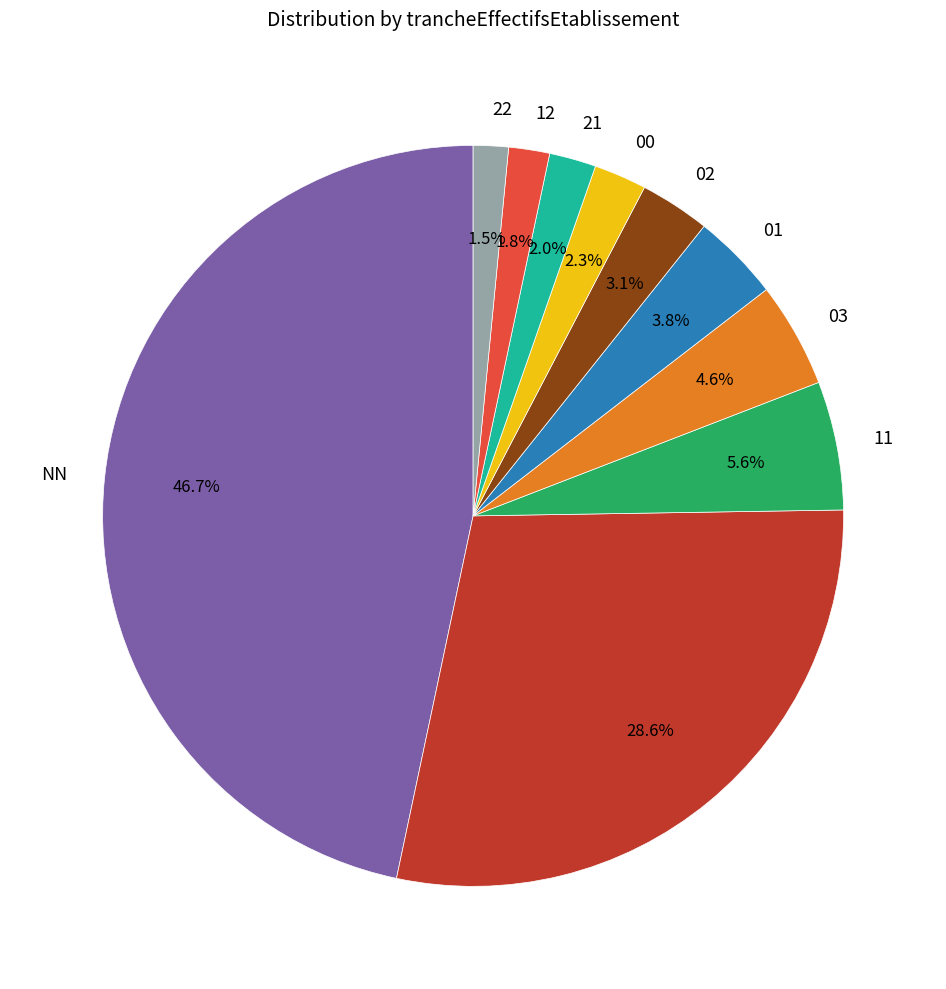

Does any single category account for the majority?

No